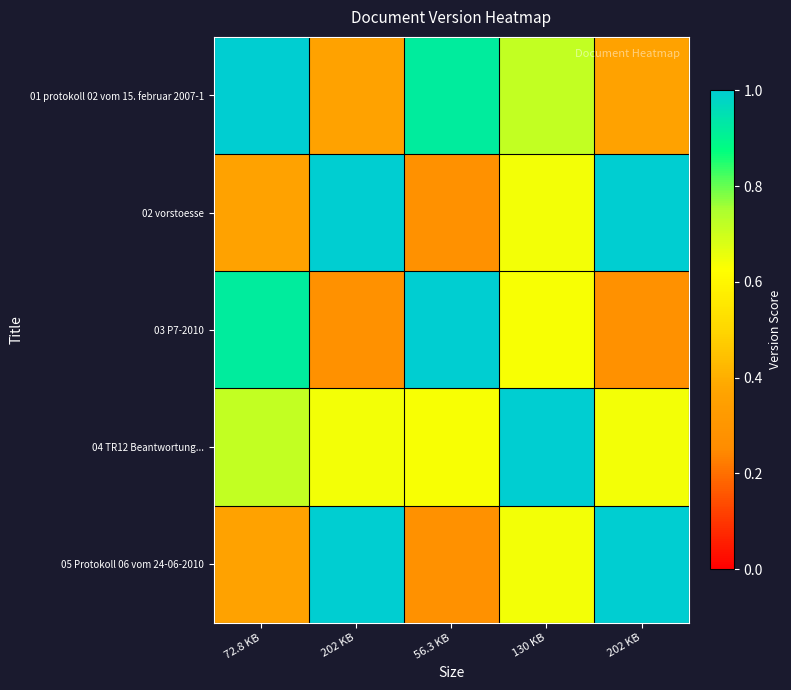

At how many categories does at least one series exceed 0?

5